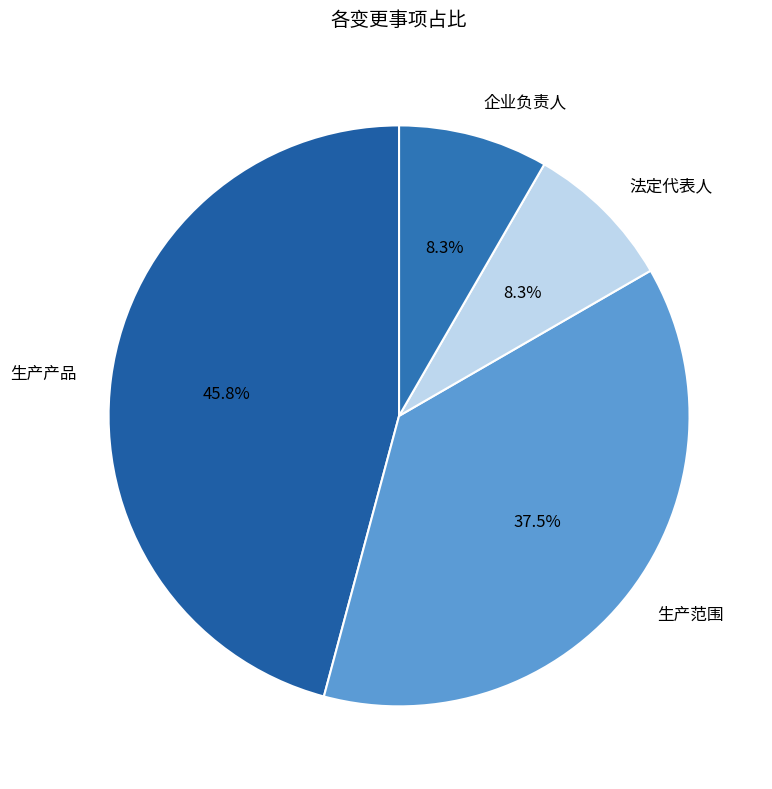

To the nearest percent, what percentage of the pie is 生产产品?

46%